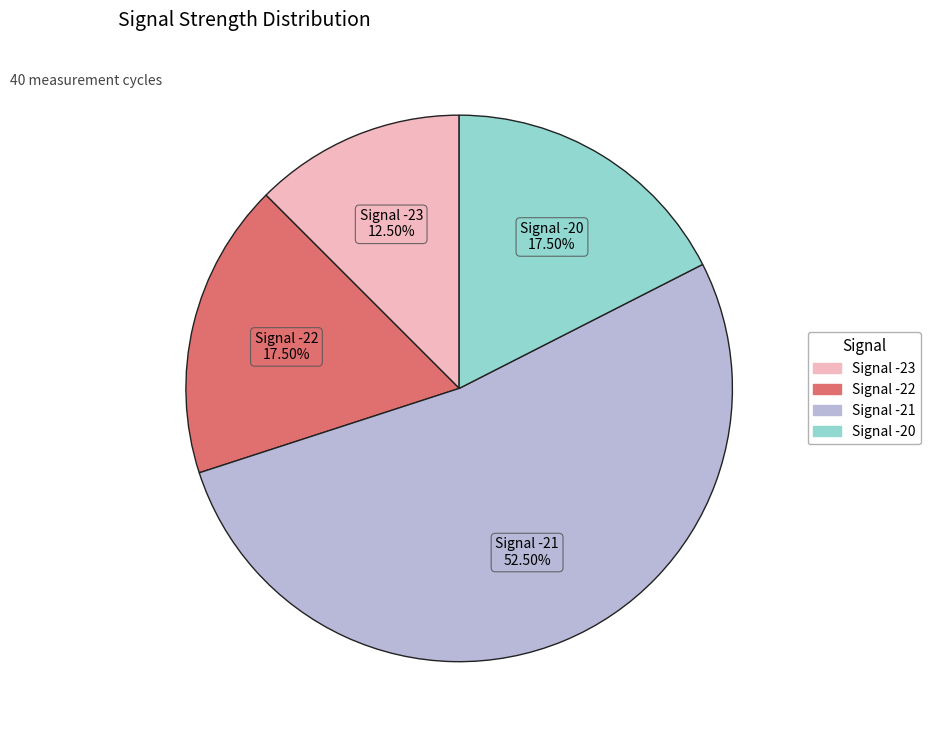

Does any single category account for the majority?

Yes